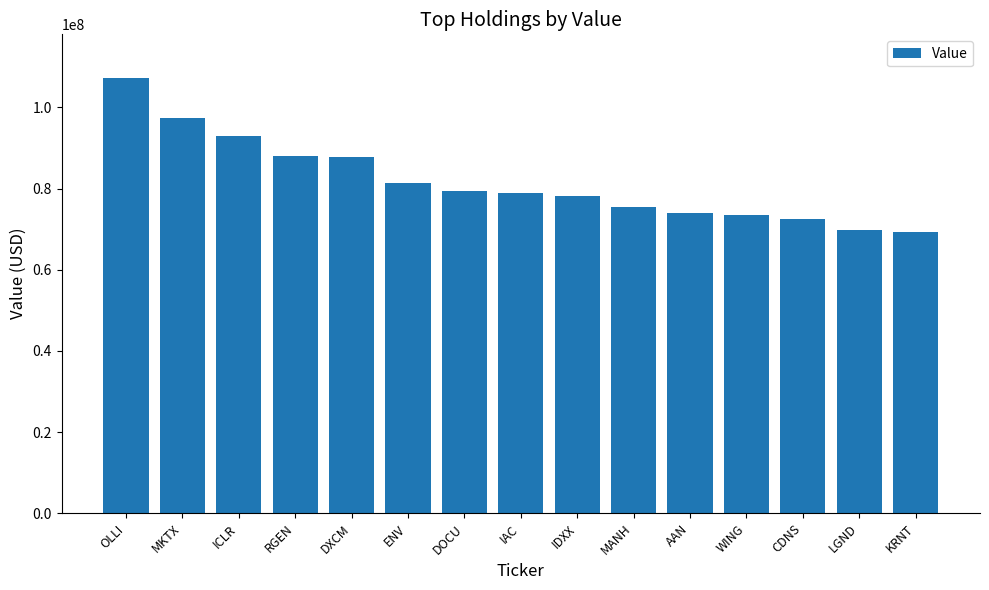

The value at OLLI is 107298000. True or false?

True